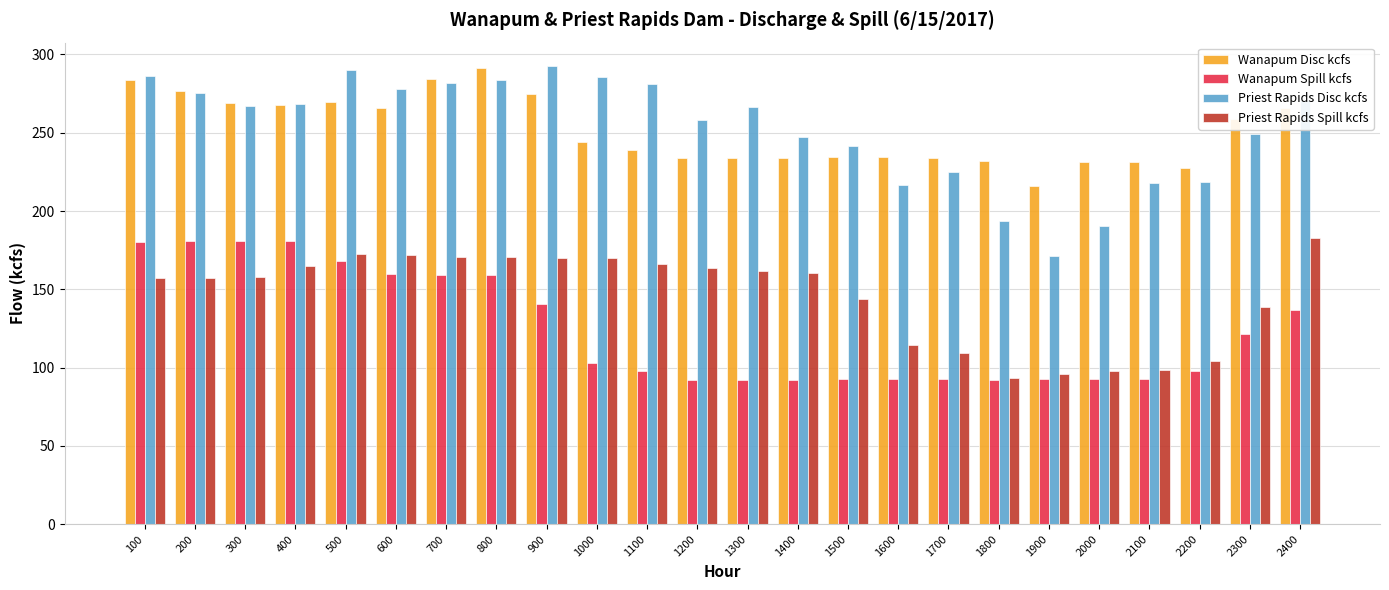

Where does the Priest Rapids Spill kcfs series first go above 160?

400